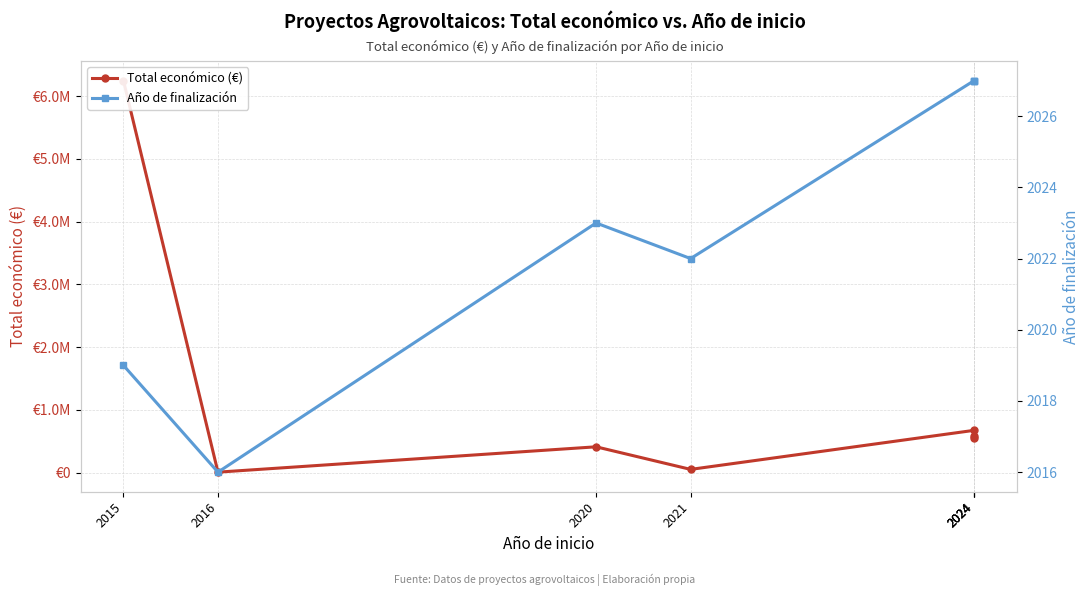

True or false: Total económico (€) has more than 2 interior local peaks.

False